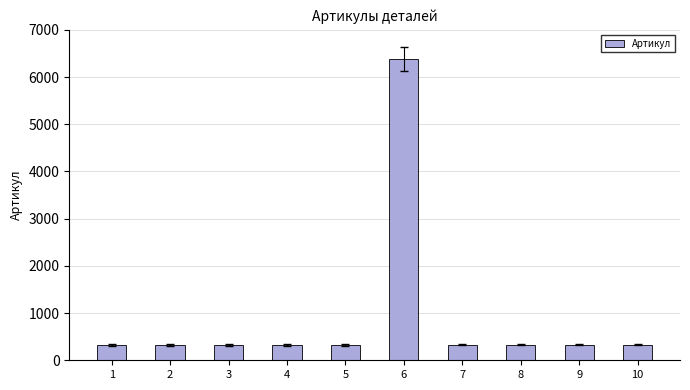

What is the sum of all values?

9320